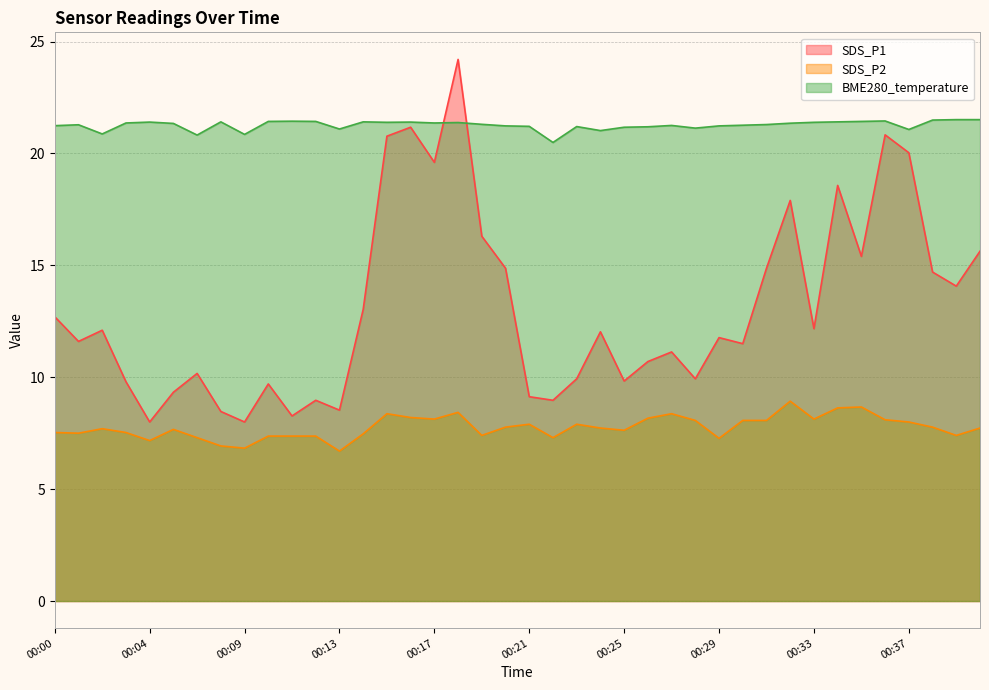

How many times do BME280_temperature and SDS_P1 cross each other?

2